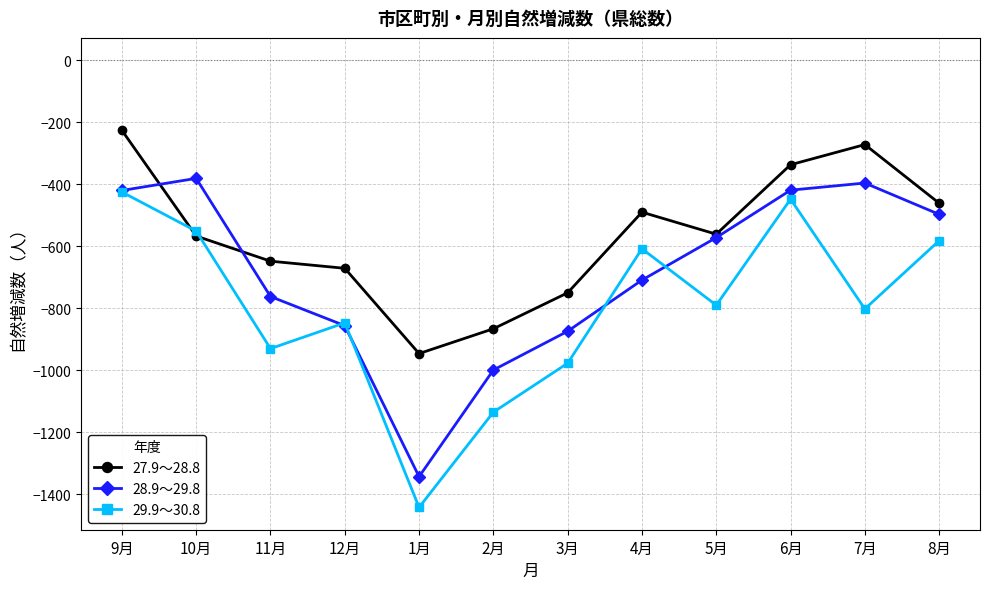

What is the minimum value shown in the chart?

-1442